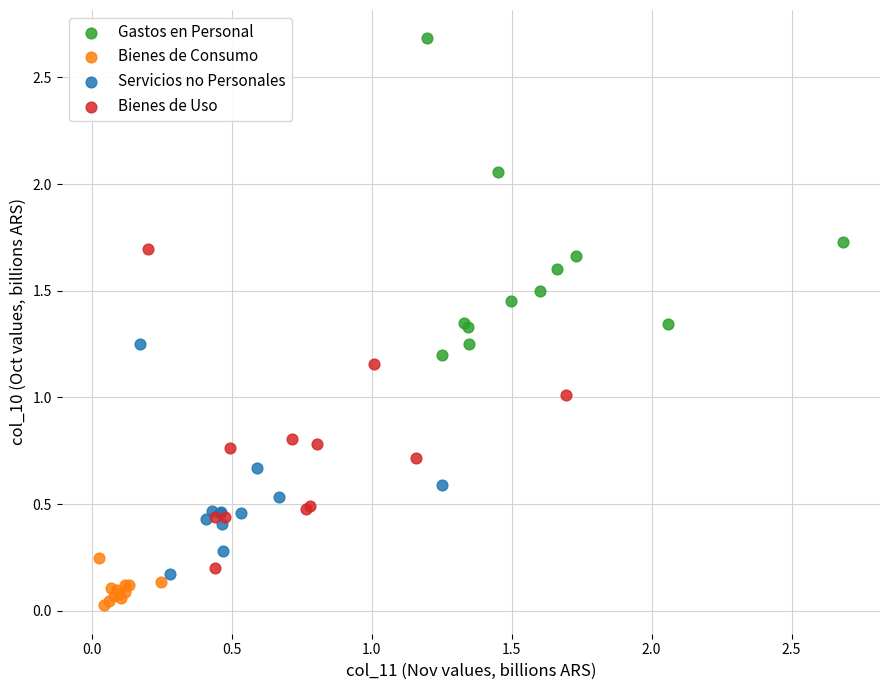

Which series contains the highest Y value?

Gastos en Personal